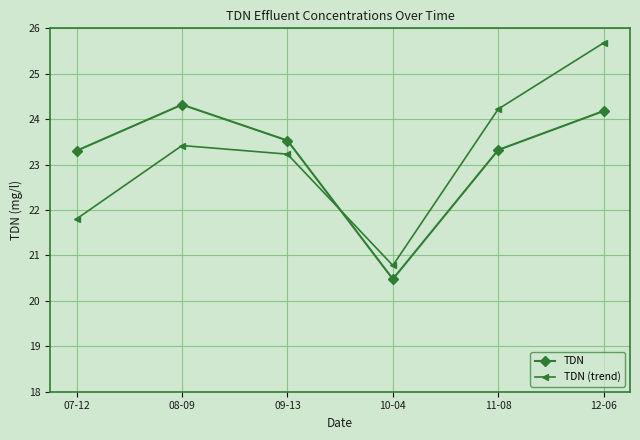

At how many categories does at least one series exceed 21?

5